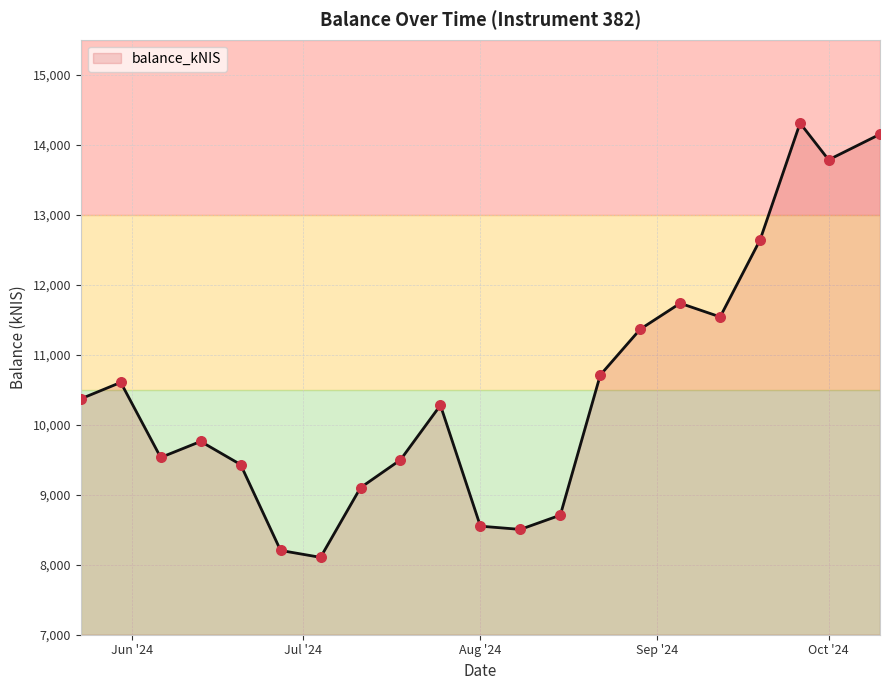

What is the difference between the maximum and minimum values?

6203.2